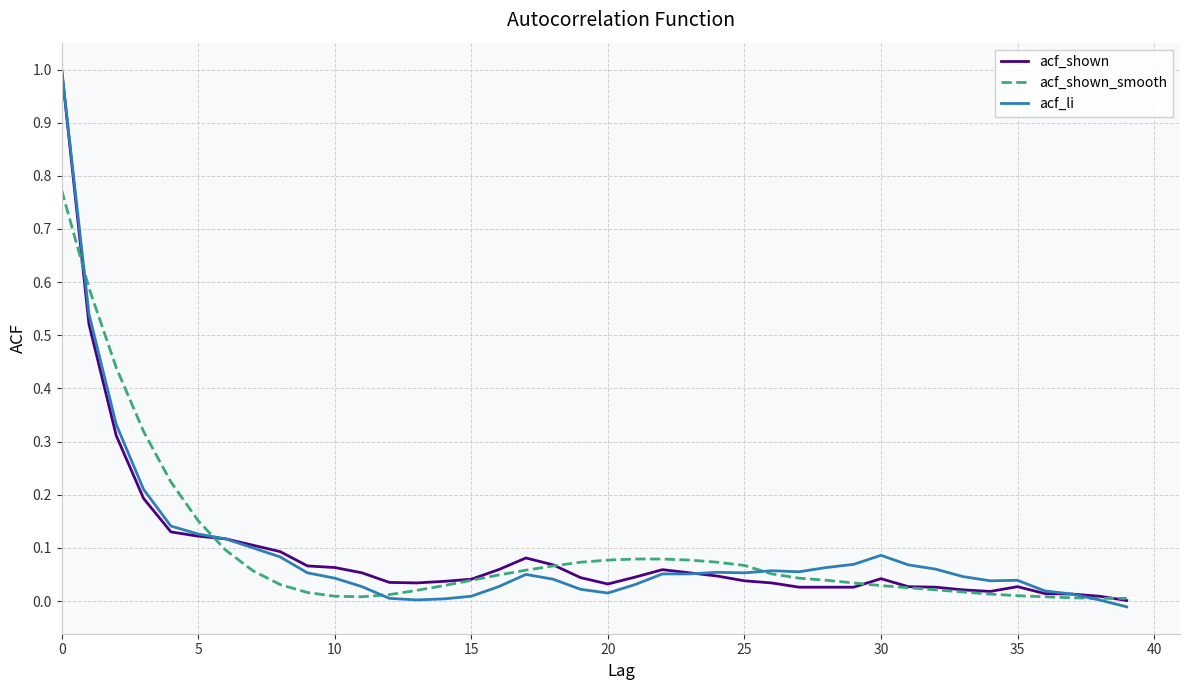

What is the greatest value displayed?

1.0